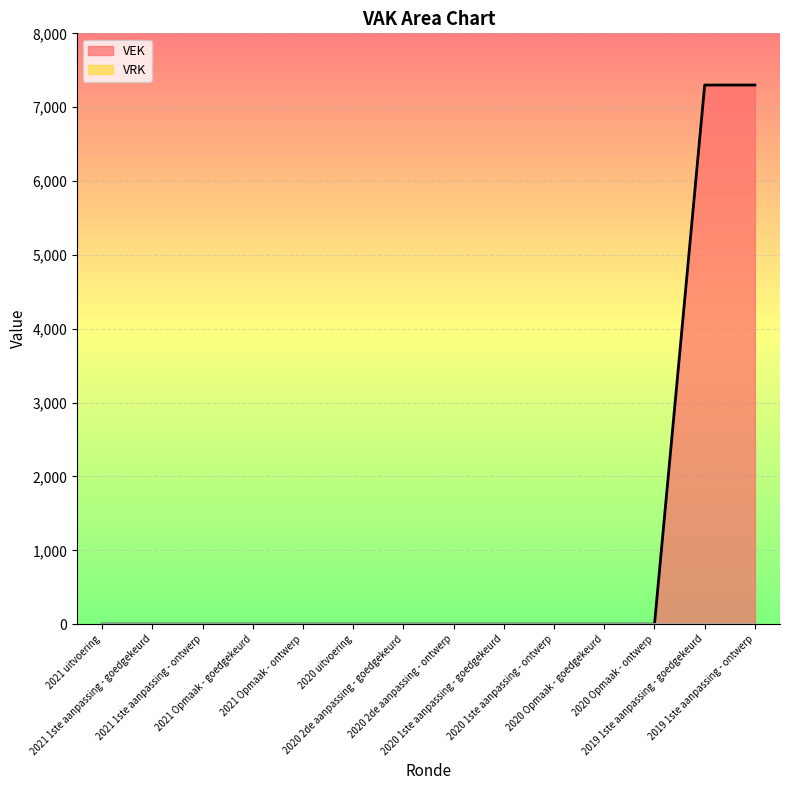

Reading left to right, what are all the values shown in this chart?

0	0	0	0	0	0	0	0	0	0	0	0	7300	7300